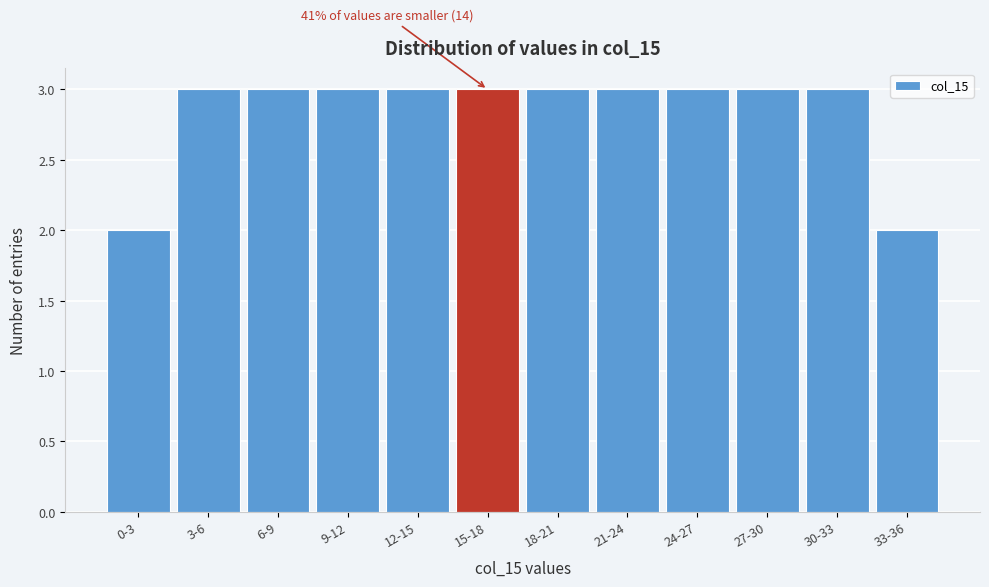

Reading left to right, transcribe all the data shown in this chart.

0-3=2	3-6=3	6-9=3	9-12=3	12-15=3	15-18=3	18-21=3	21-24=3	24-27=3	27-30=3	30-33=3	33-36=2